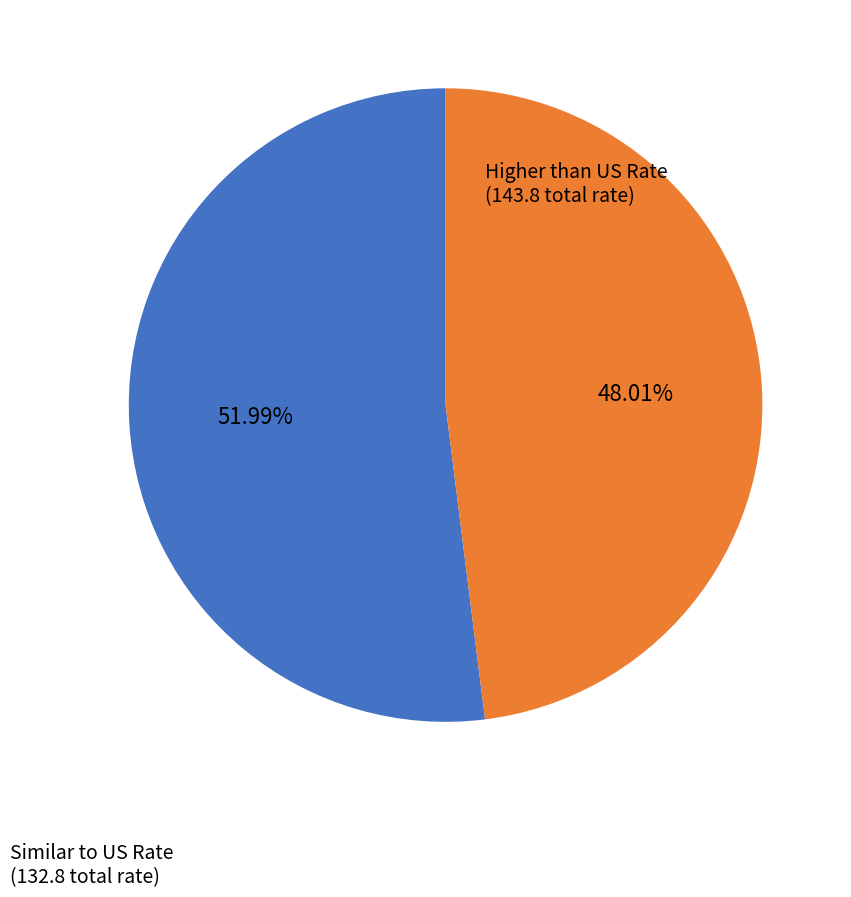

Is there a majority slice in this chart?

Yes